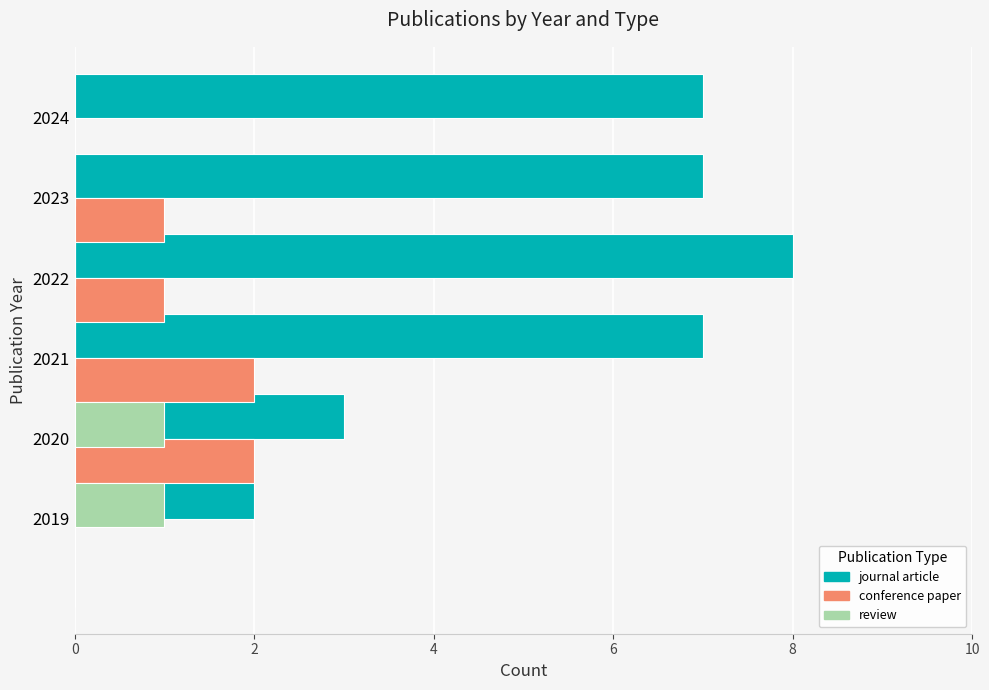

How many bars are there in each group?

3